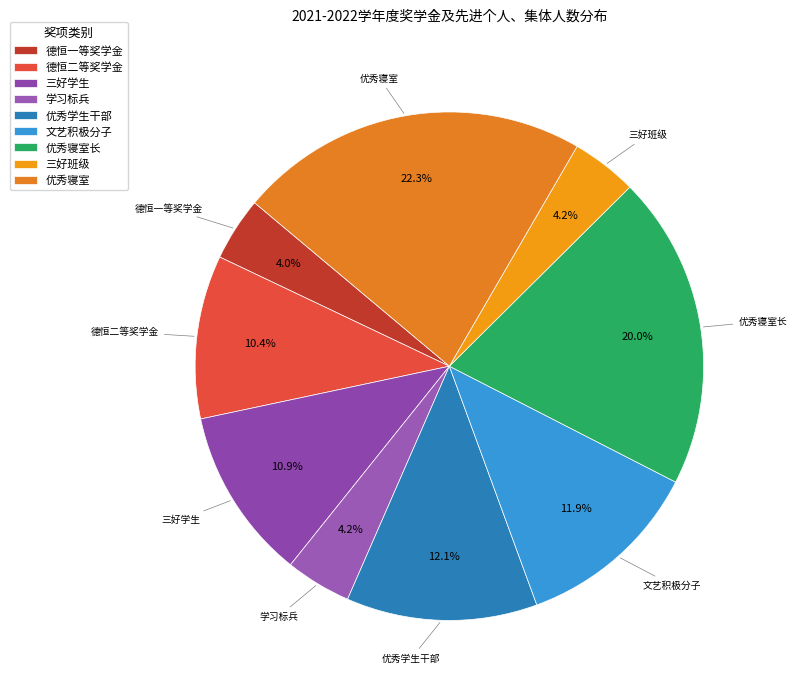

Which category has the biggest portion of the pie?

优秀寝室